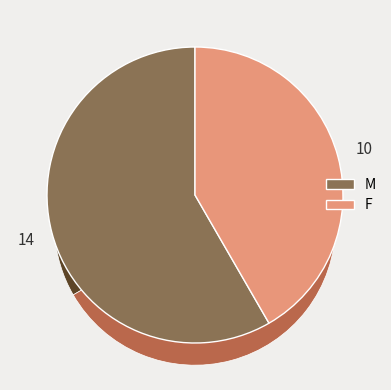

Combined, what portion of the pie is F and M?

100.0%